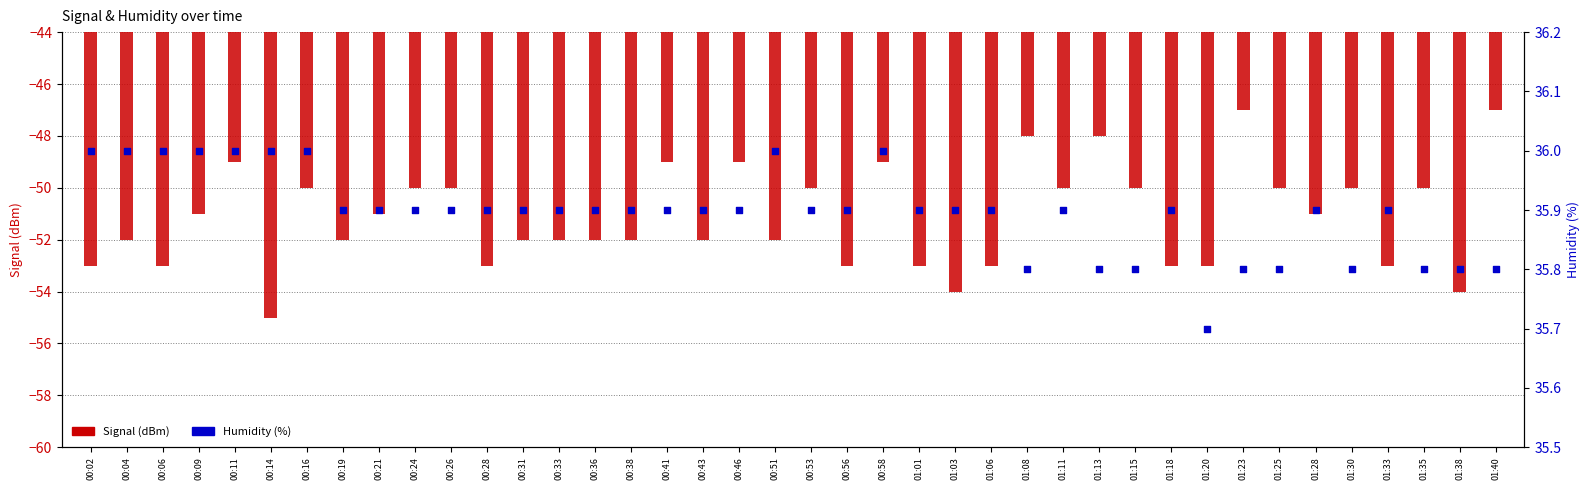

Is the value of Signal (dBm) at 00:06 greater than the value of Humidity (%) at 00:06?

No